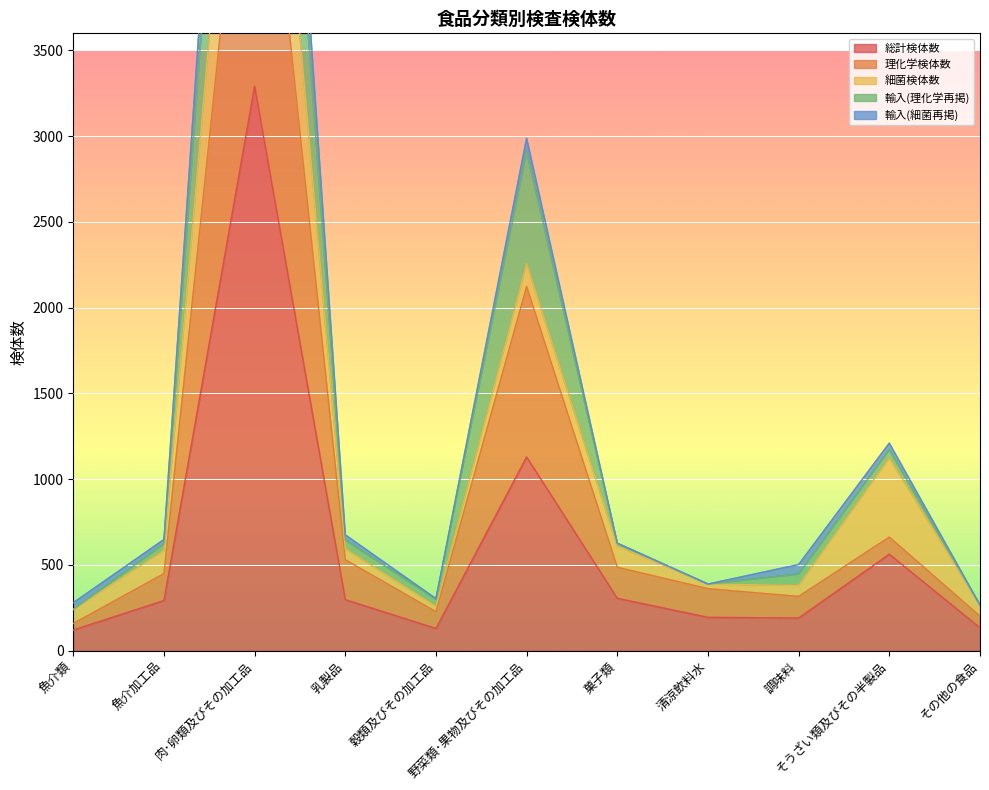

How many interior local peaks does the 理化学検体数 series have?

3